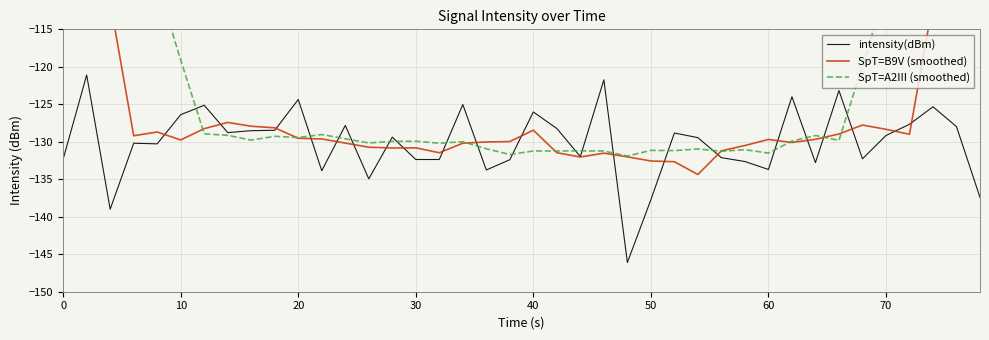

True or false: SpT=A2III (smoothed) and intensity(dBm) cross at least once.

True